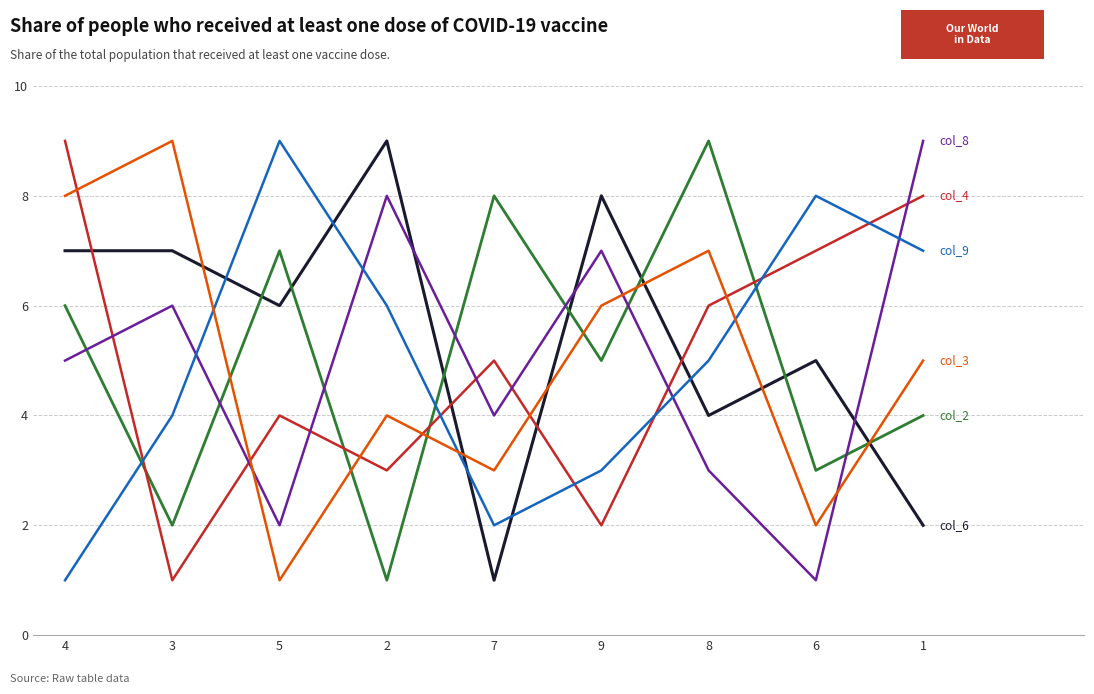

What is the maximum value shown in the chart?

9